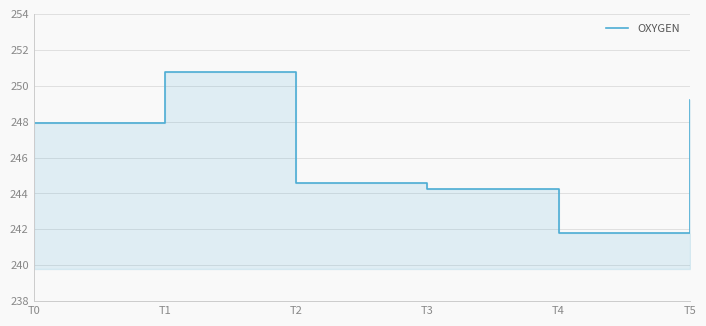

Reading right to left, what are all the values shown in this chart?

249.2	241.8	244.3	244.6	250.8	247.9